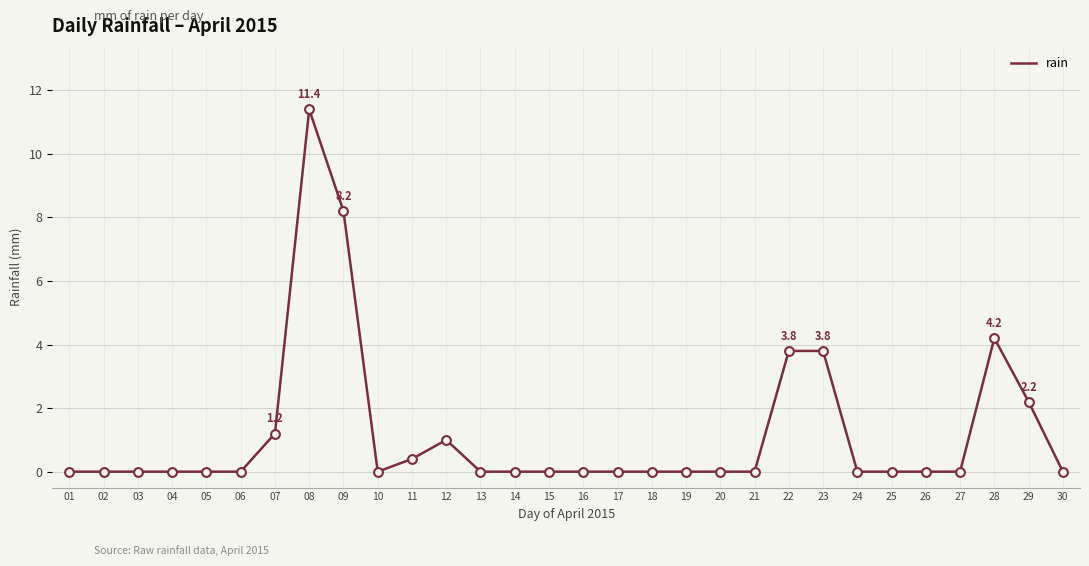

What is the change in value from 07 to 19?

-1.2